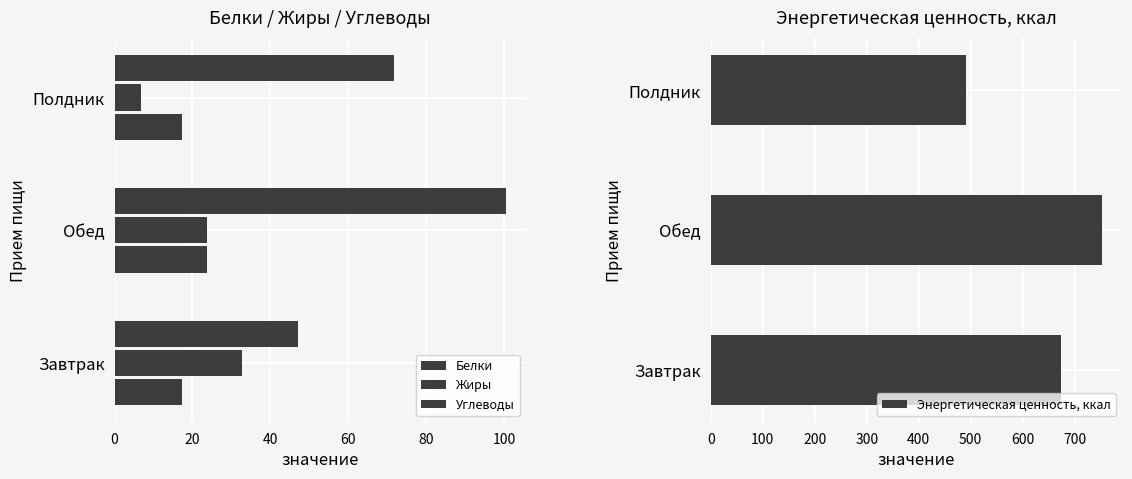

What is the difference between the maximum and second lowest values in the Энергетическая ценность, ккал series?

79.4